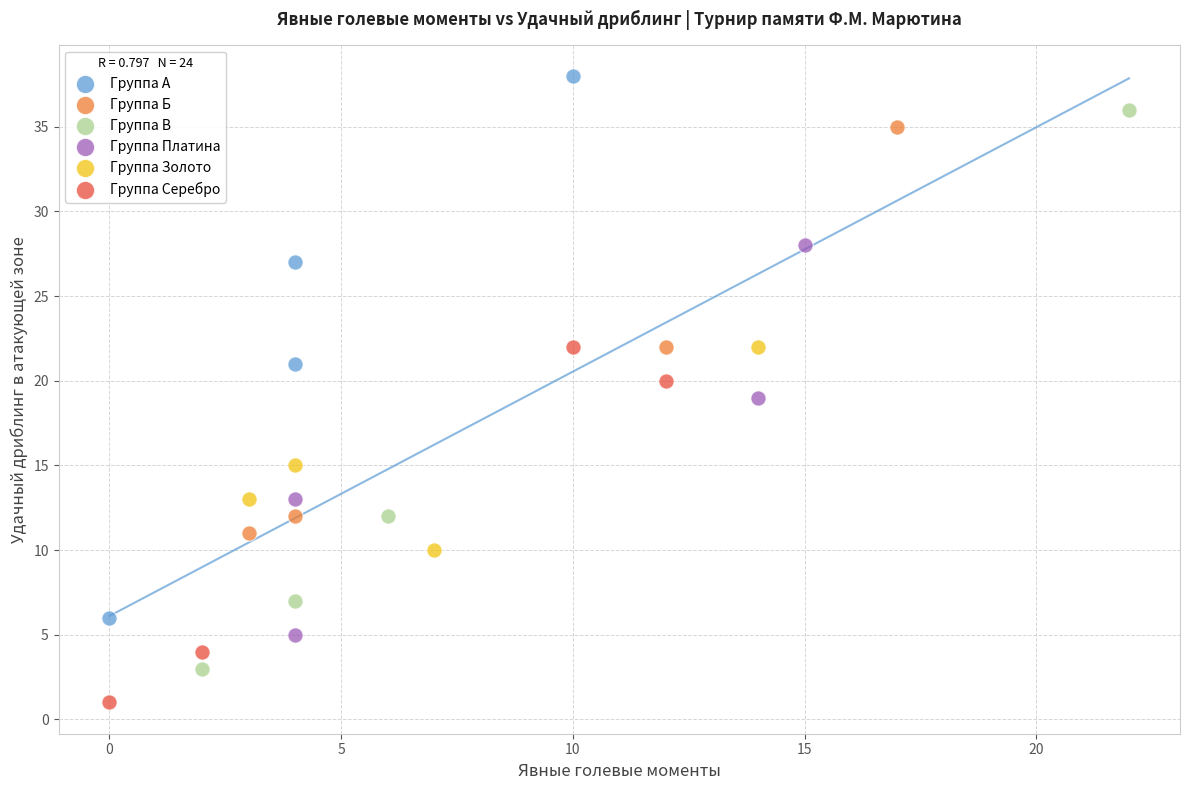

What are all the series names shown in the legend?

Группа А, Группа Б, Группа В, Группа Платина, Группа Золото, Группа Серебро